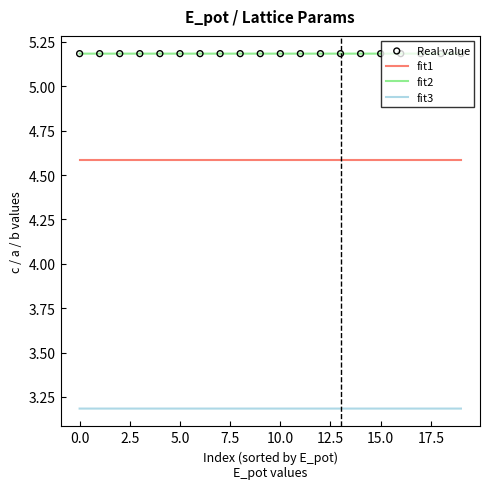

List the series in order of their overall mean, highest first.

fit2, fit1, fit3